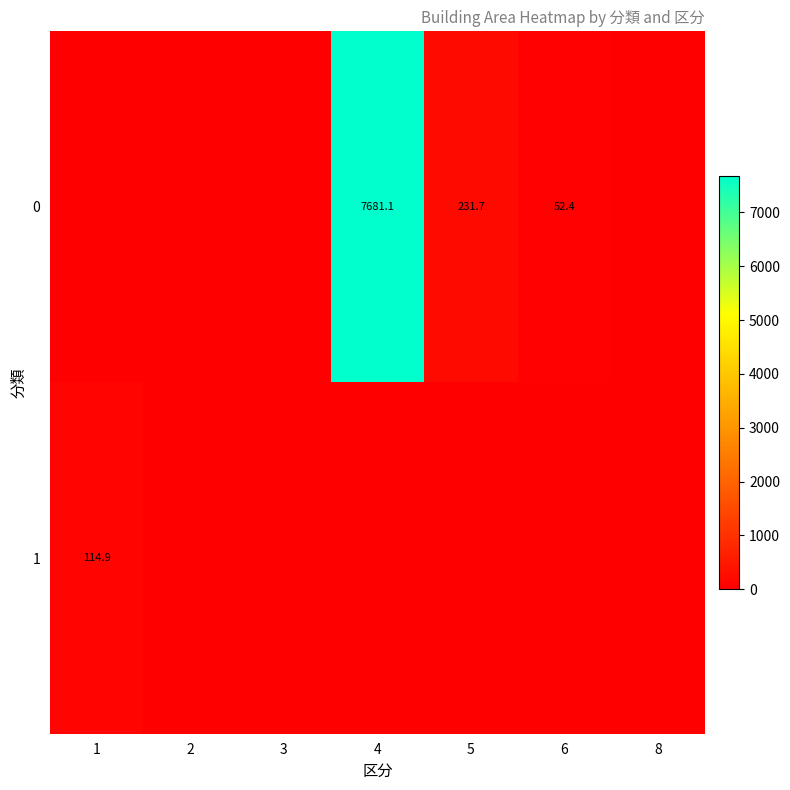

The value of 0 at 4 is 7681.1. True or false?

True